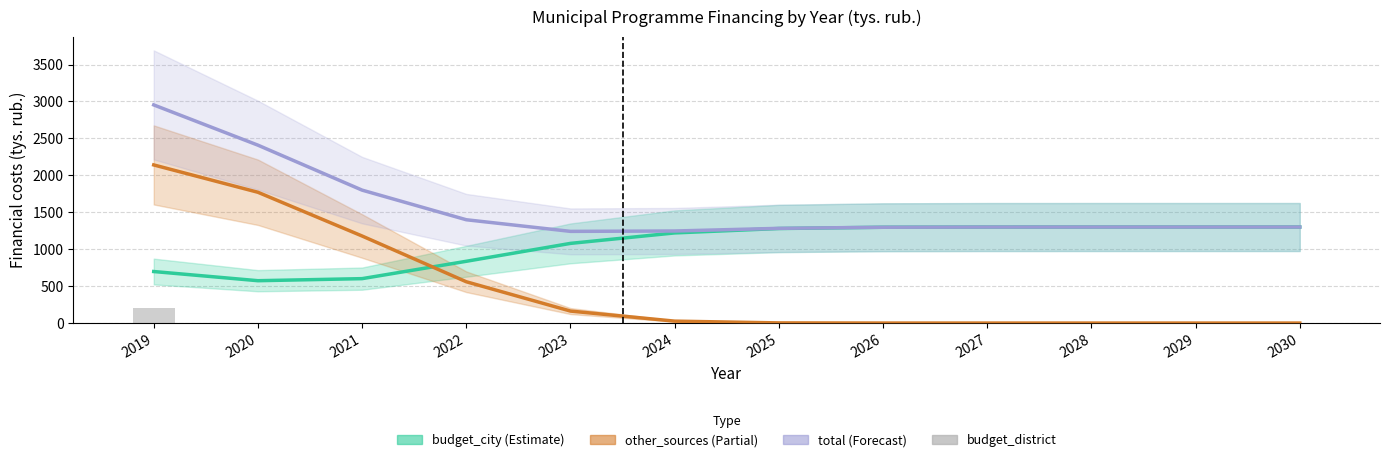

What is the average value of the total series?

1568.9